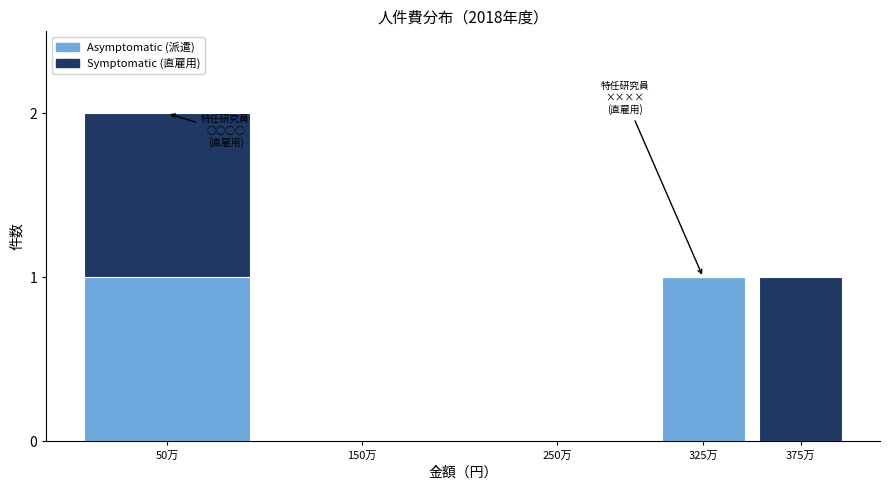

Reading left to right, list the values for the Asymptomatic (派遣) series.

50万=1	150万=0	250万=0	325万=1	375万=0